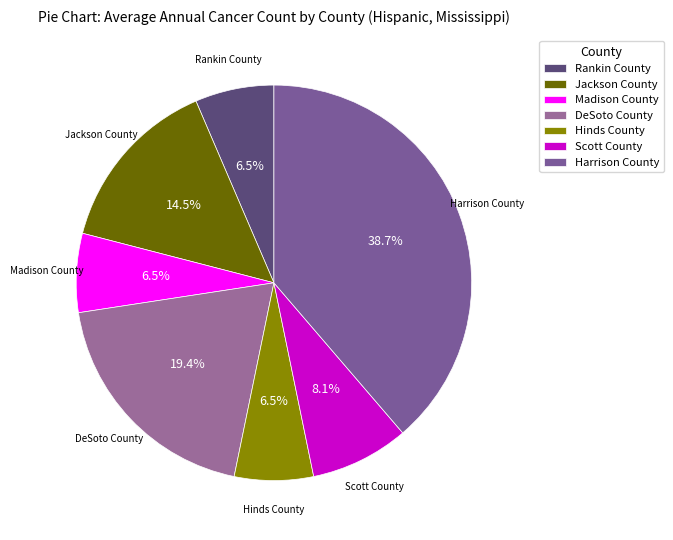

How many slices are in this pie chart?

7